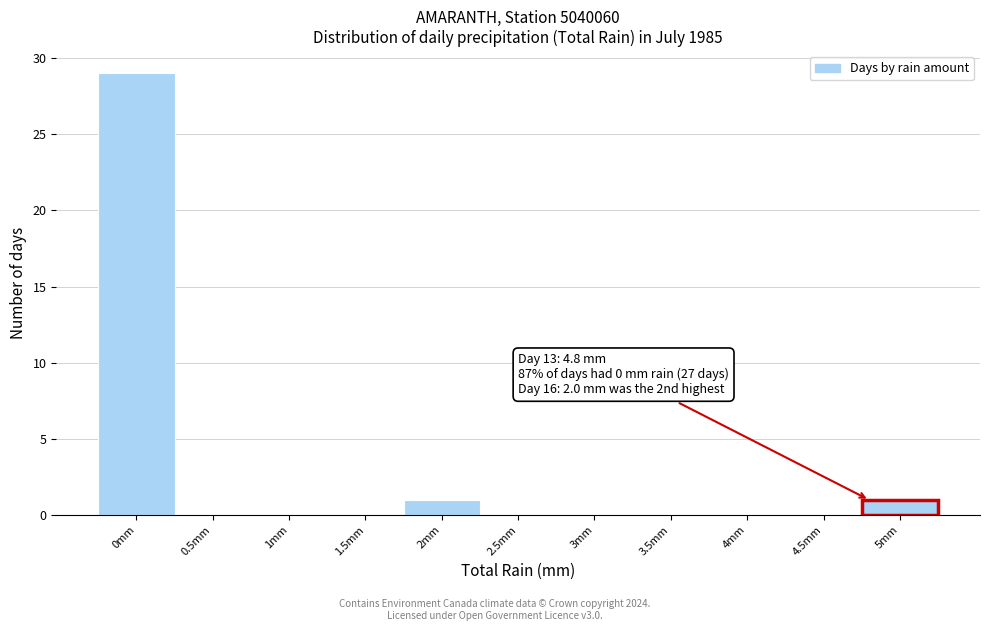

Which range on the x-axis has the tallest bar?

-0.25 to 0.25